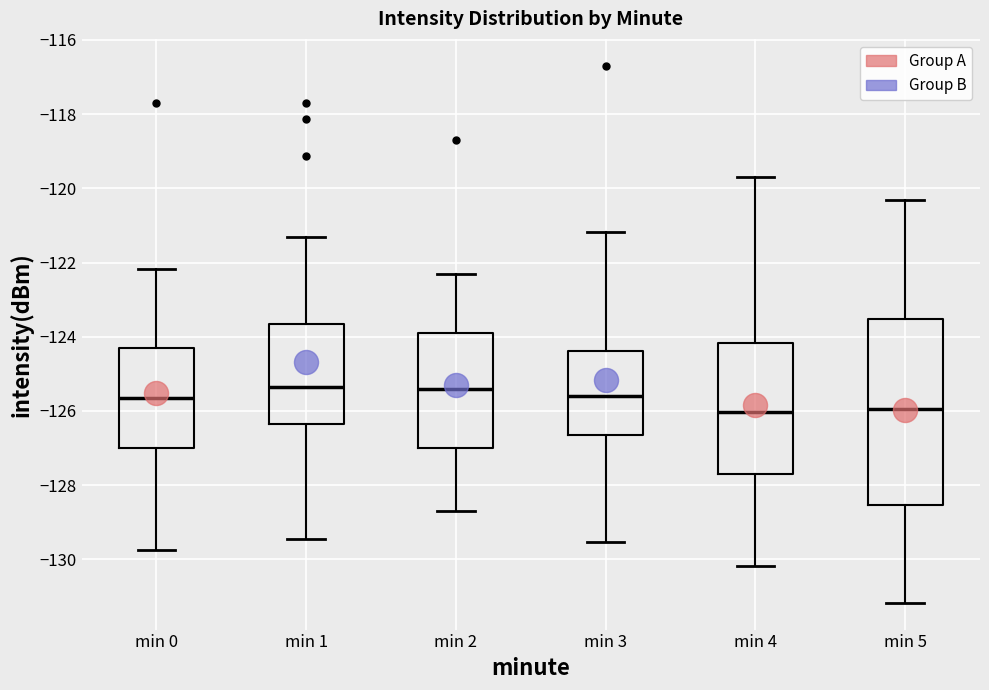

Reading left to right, transcribe this box plot: for each box, give where its median line is, the range the box spans, and where its two whiskers end, as read against the y-axis. The values are not printed on the chart, so give them approximately, as read against the axis.

min 0: median -125.6, box -127.0 to -124.4, whiskers -129.8 to -122.2
min 1: median -125.4, box -126.4 to -123.6, whiskers -129.4 to -121.4
min 2: median -125.4, box -127.0 to -123.8, whiskers -128.6 to -122.4
min 3: median -125.6, box -126.6 to -124.4, whiskers -129.6 to -121.2
min 4: median -126.0, box -127.8 to -124.2, whiskers -130.2 to -119.6
min 5: median -126.0, box -128.6 to -123.6, whiskers -131.2 to -120.4